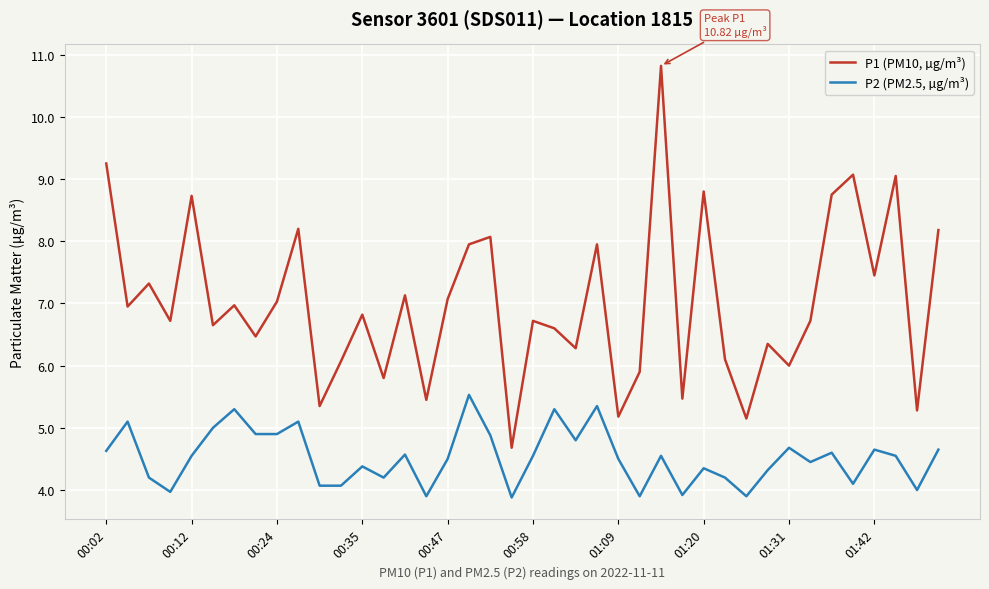

Which series has the largest total across all categories?

P1 (PM10, µg/m³)